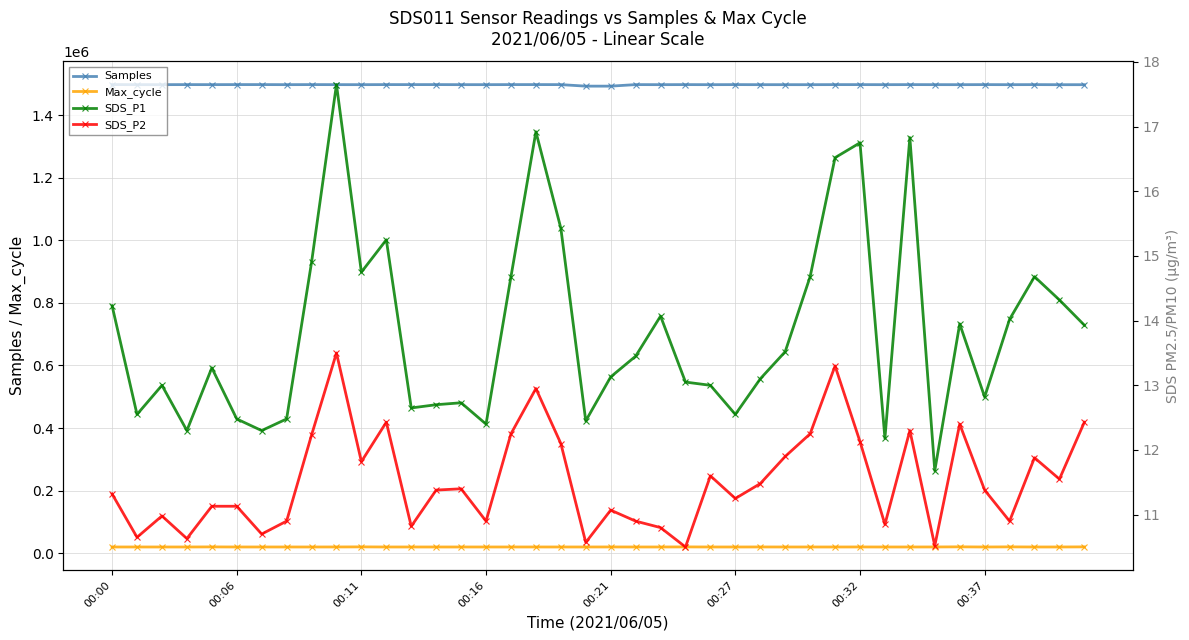

What is the average value of the Samples series?

1497075